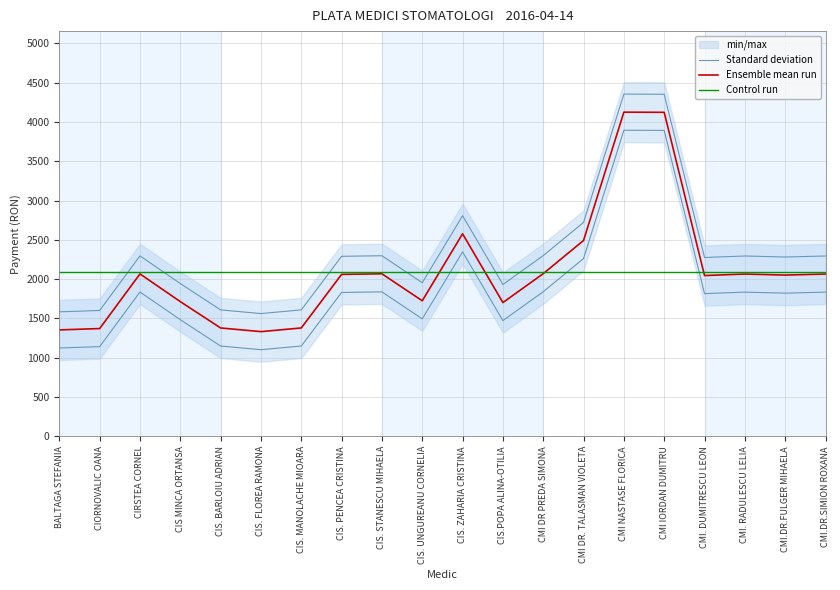

What is the total value across all series at CMI NASTASE FLORICA?

10568.4